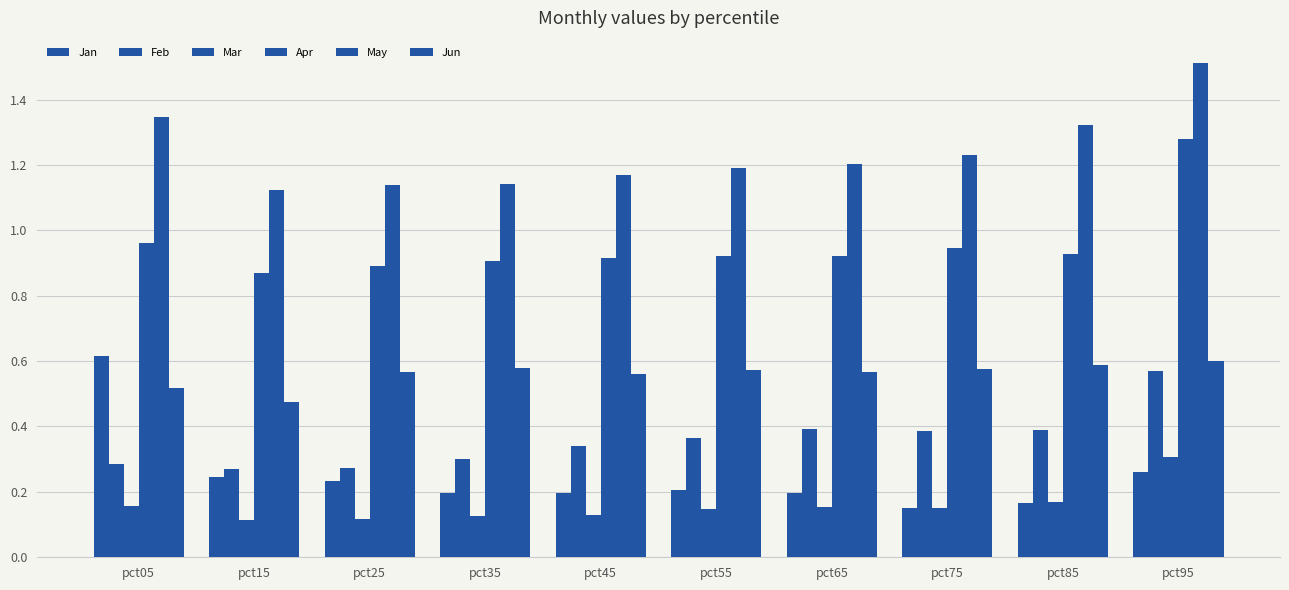

How many groups of bars are there?

10